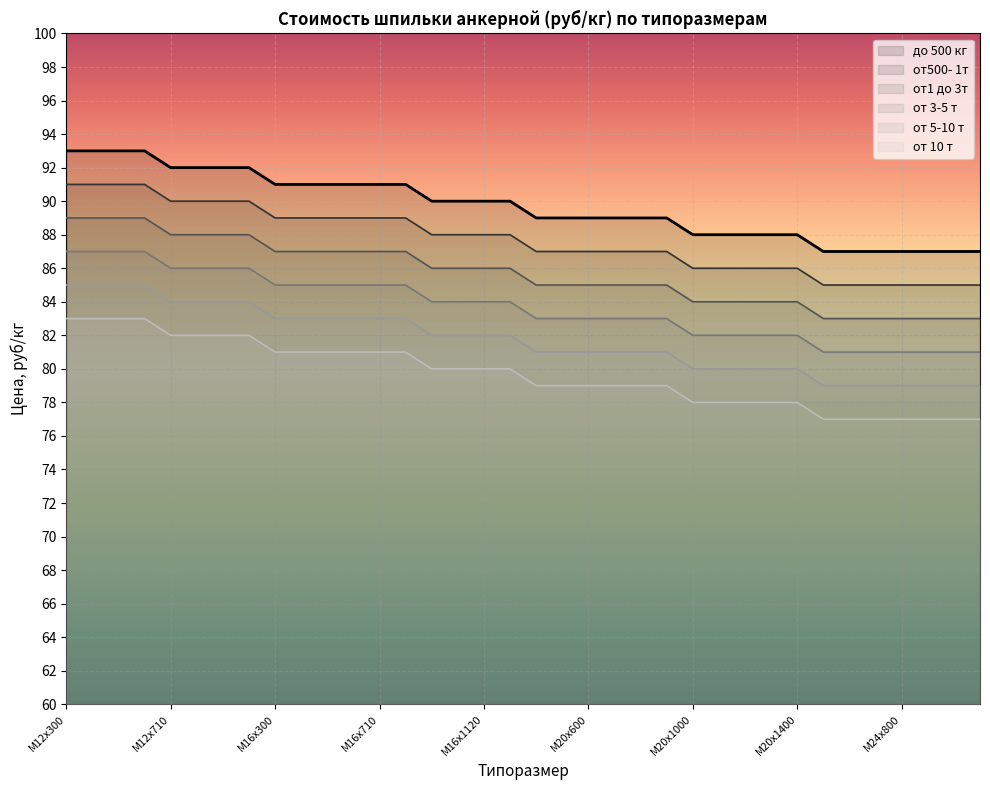

What is the approximate value of до 500 кг at М20x710?

89